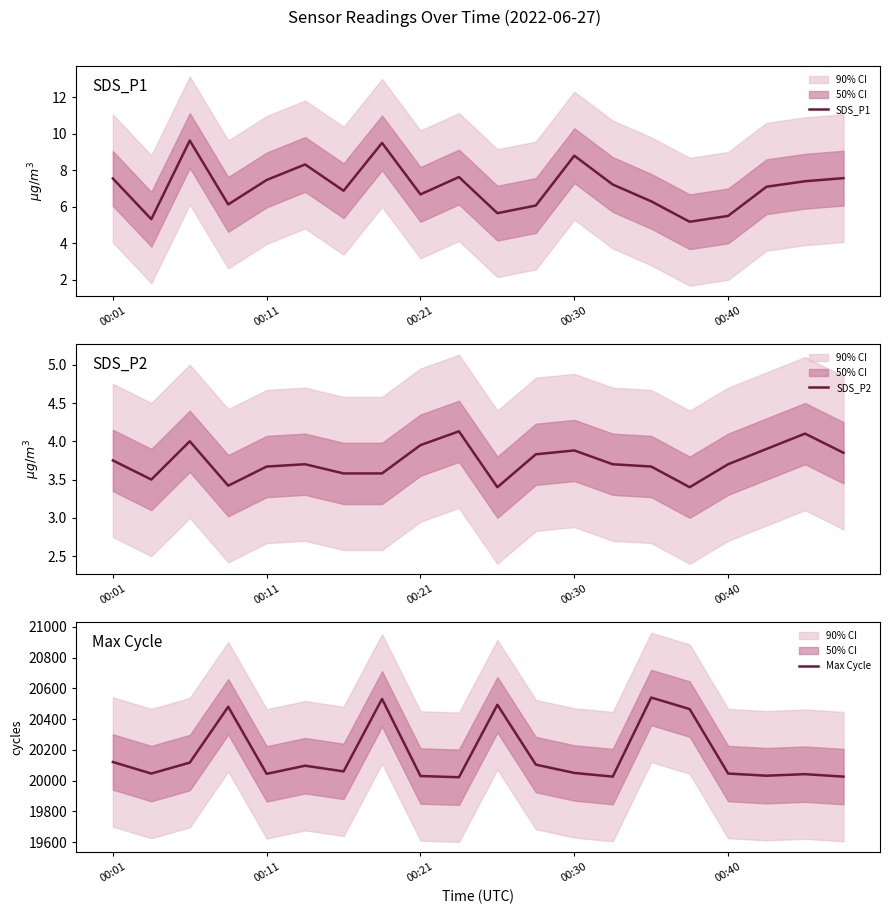

Where is SDS_P1 nearest to the value 7?

17